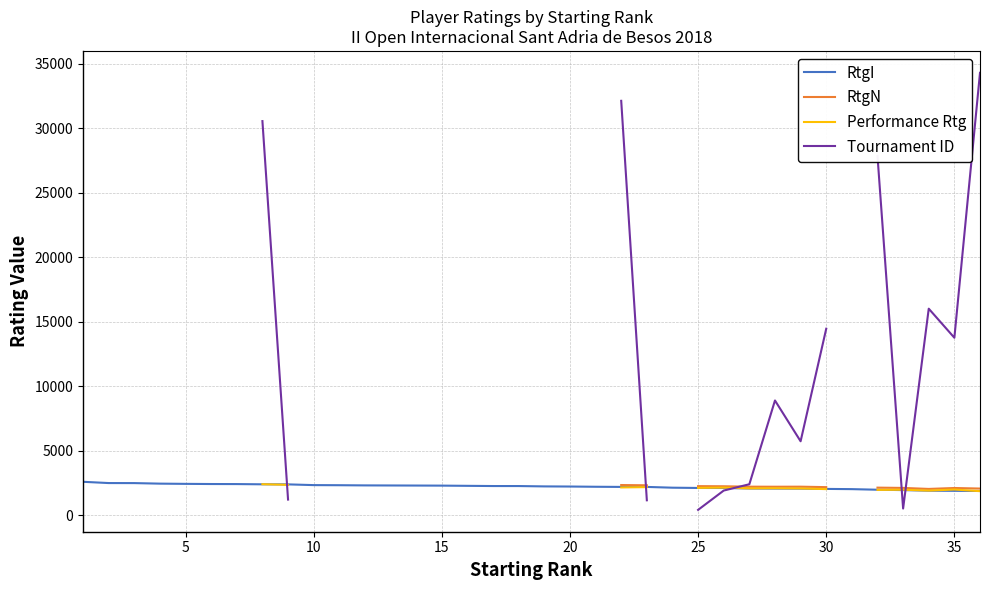

What is the highest value of the RtgI series?

2580